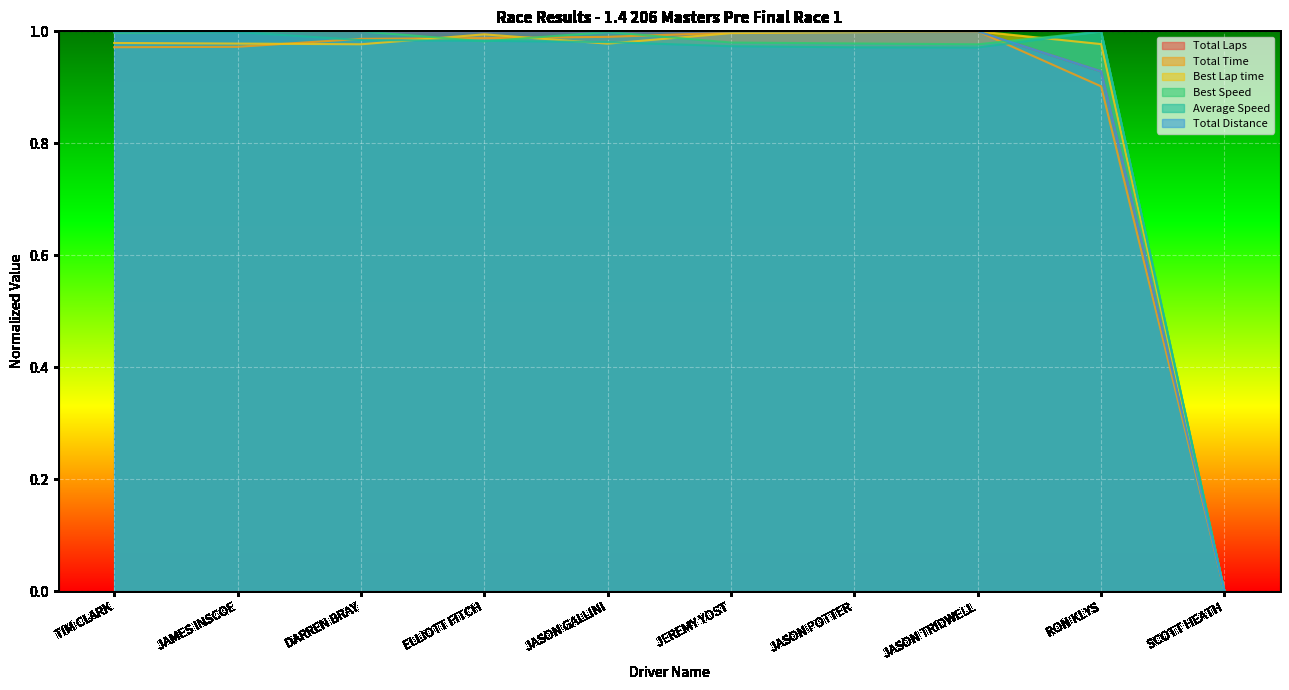

What is the total value across all series at JASON POTTER?

5.9